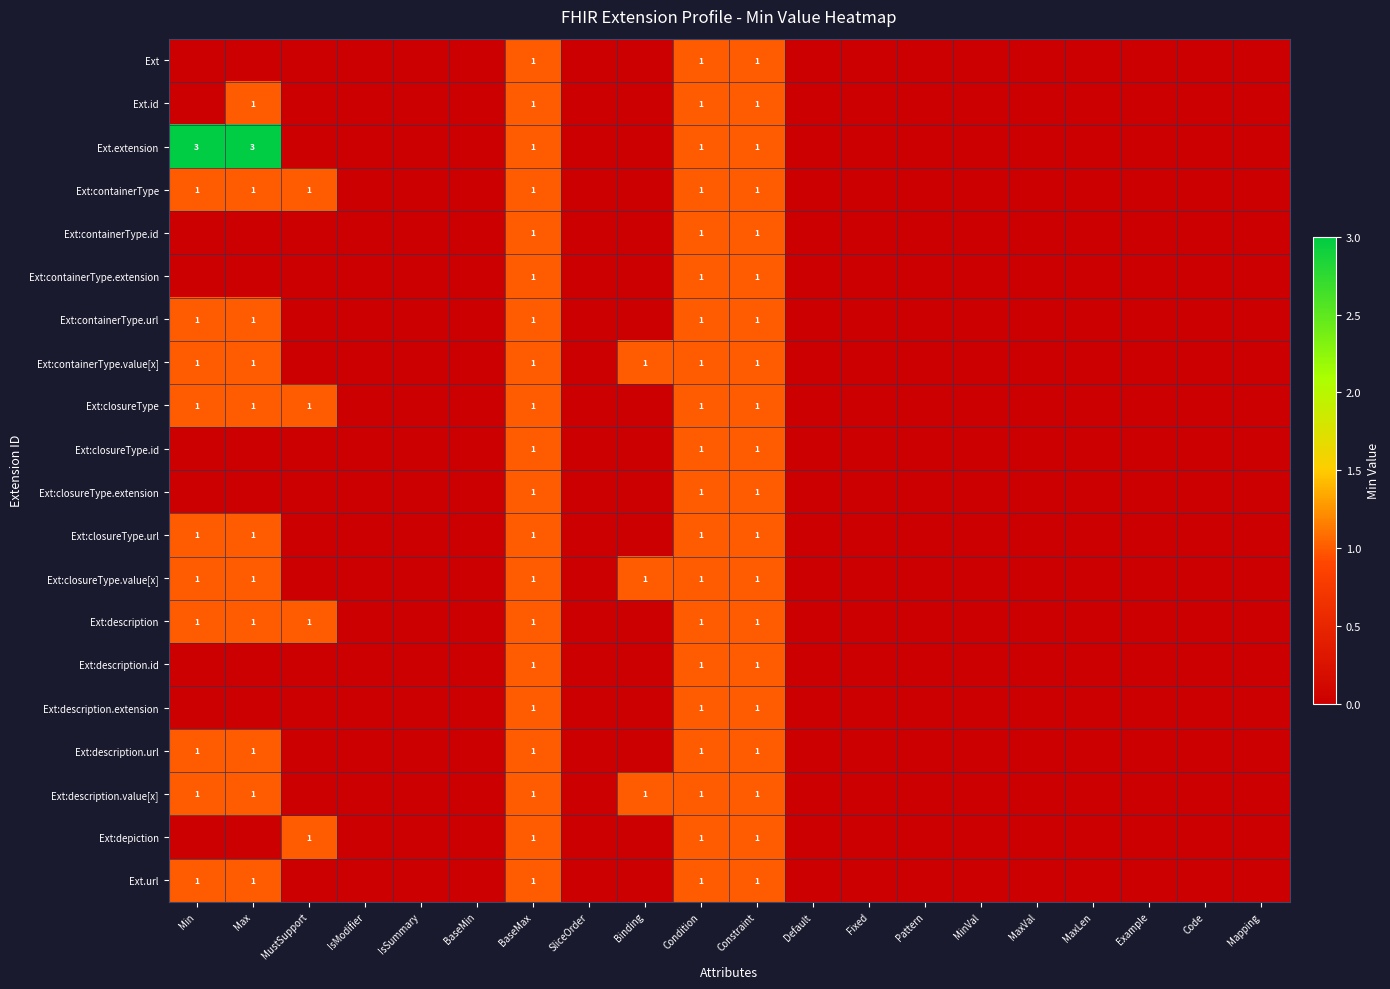

True or false: Ext:closureType has a value of 0 at BaseMax.

False